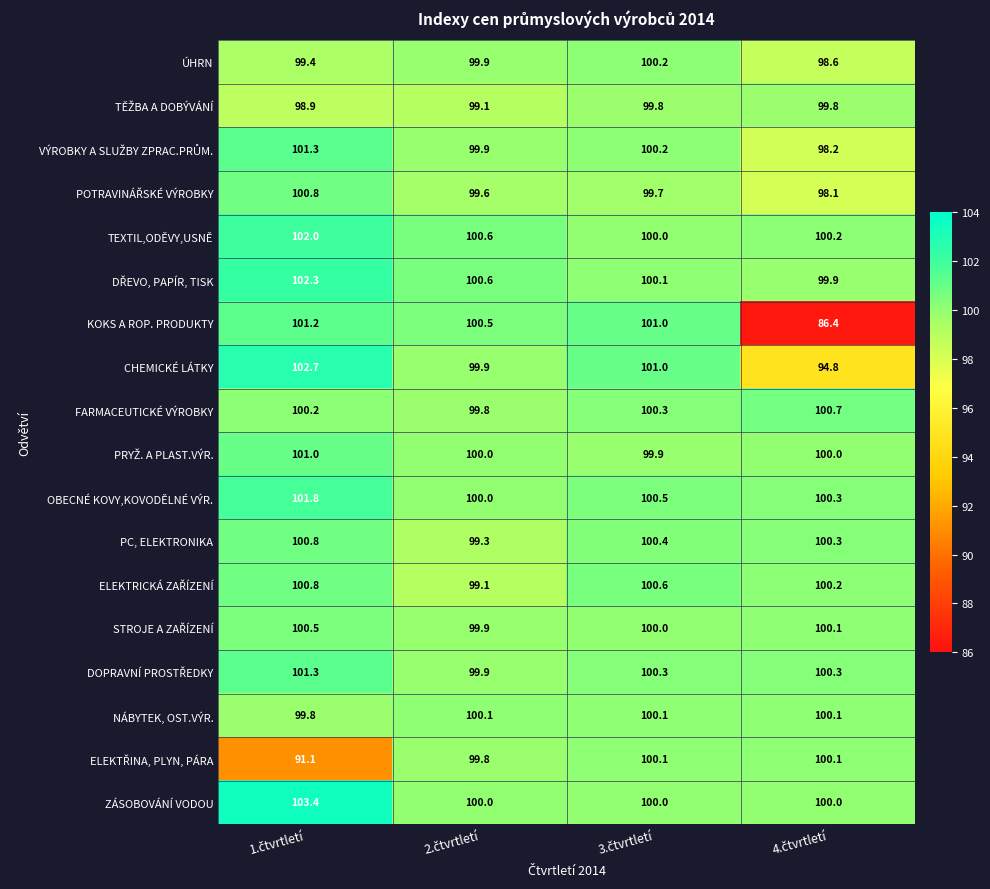

What is the lowest value of the CHEMICKÉ LÁTKY series?

94.8